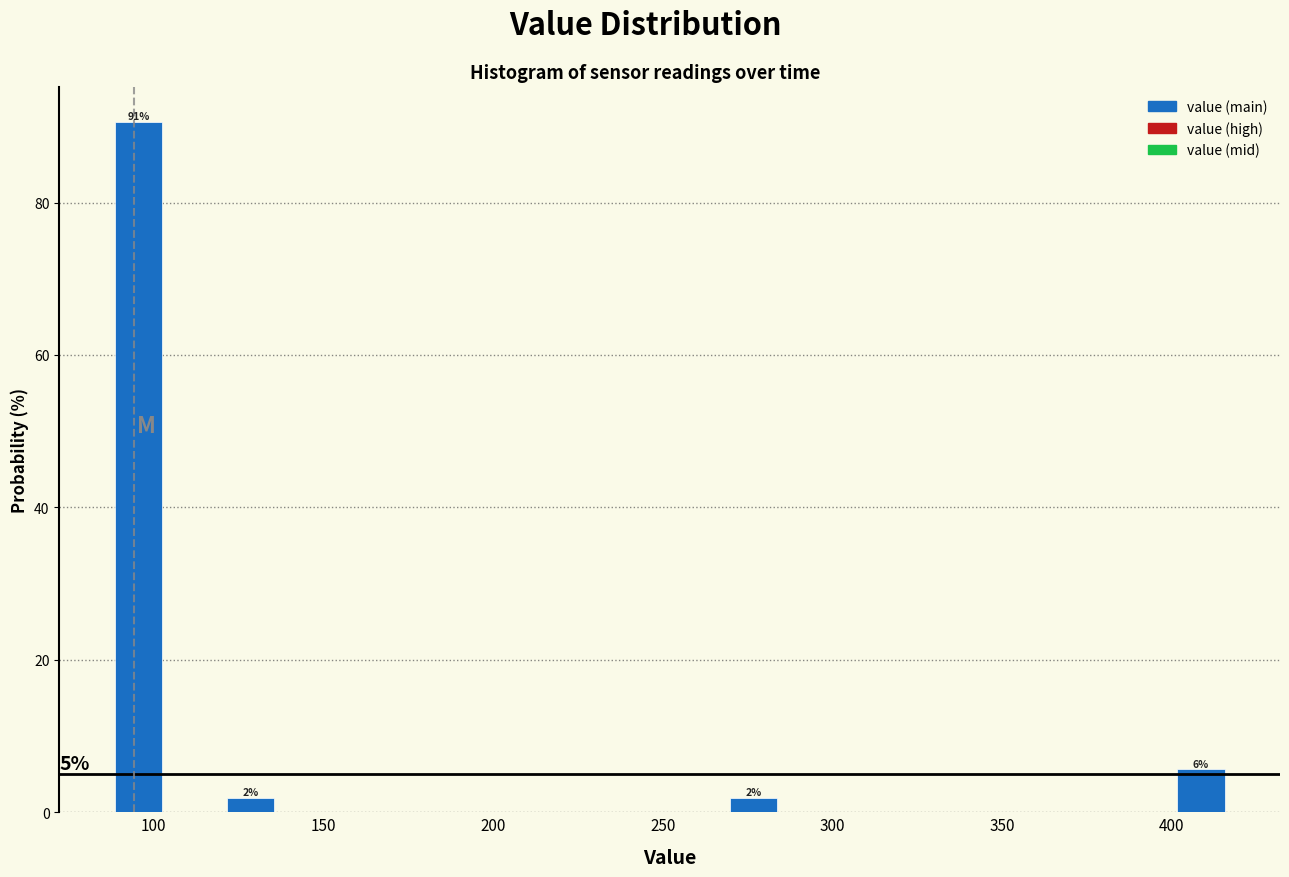

Read against the x-axis, roughly where is the centre of the tallest bar?

95